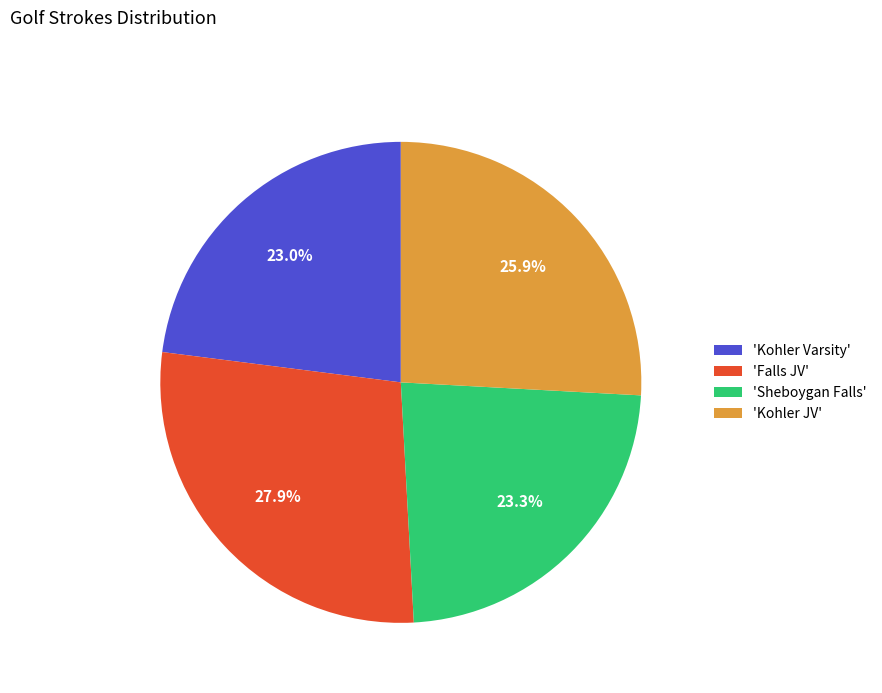

Does 'Kohler JV' represent more than half of the total?

No